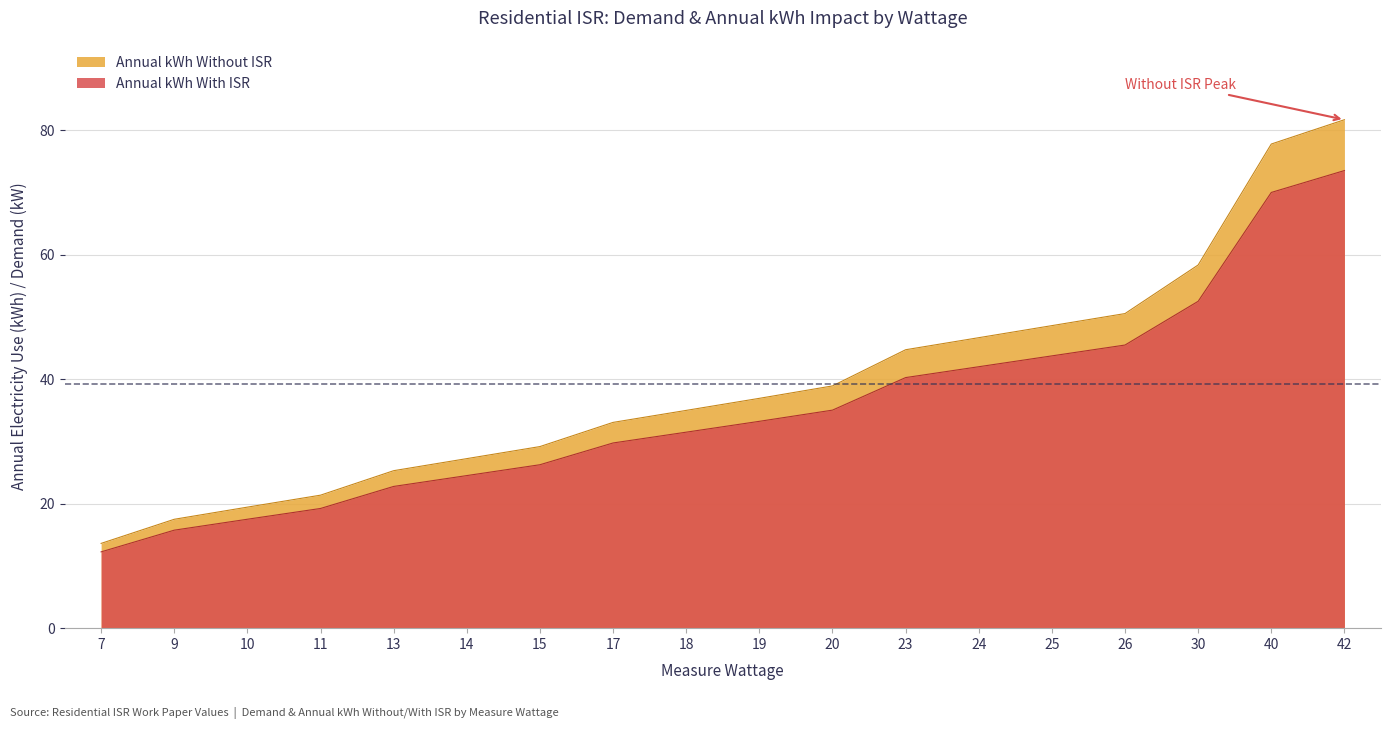

Reading left to right, extract all data points from this chart.

Demand Without ISR: 7=12.3	9=15.7	10=17.5	11=19.2	13=22.8	14=24.5	15=26.3	17=29.8	18=31.5	19=33.2	20=35.0	23=40.3	24=42.0	25=43.8	26=45.5	30=52.5	40=70.0	42=73.5
Demand With ISR: 7=13.6	9=17.5	10=19.4	11=21.4	13=25.3	14=27.2	15=29.2	17=33.1	18=35.0	19=36.9	20=38.9	23=44.7	24=46.7	25=48.6	26=50.6	30=58.4	40=77.8	42=81.7